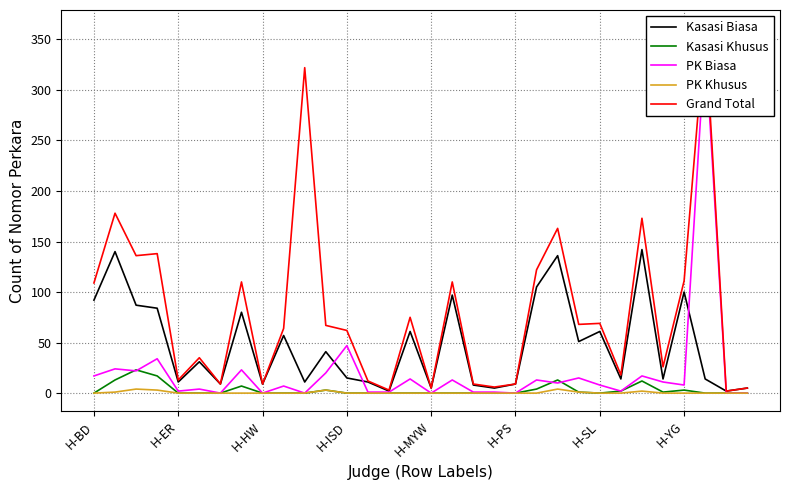

True or false: PK Khusus and PK Biasa cross at least once.

False